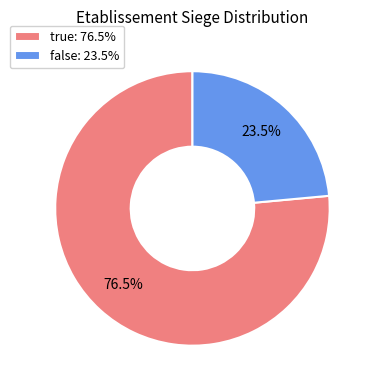

Combined, do false: 23.5% and true: 76.5% account for over 50%?

Yes